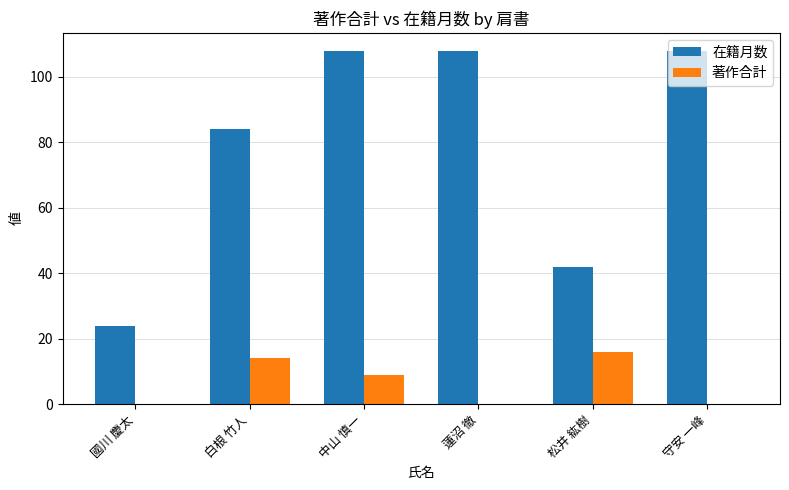

Reading left to right, what are all the values shown in this chart?

在籍月数: 24	84	108	108	42	108
著作合計: 0	14	9	0	16	0